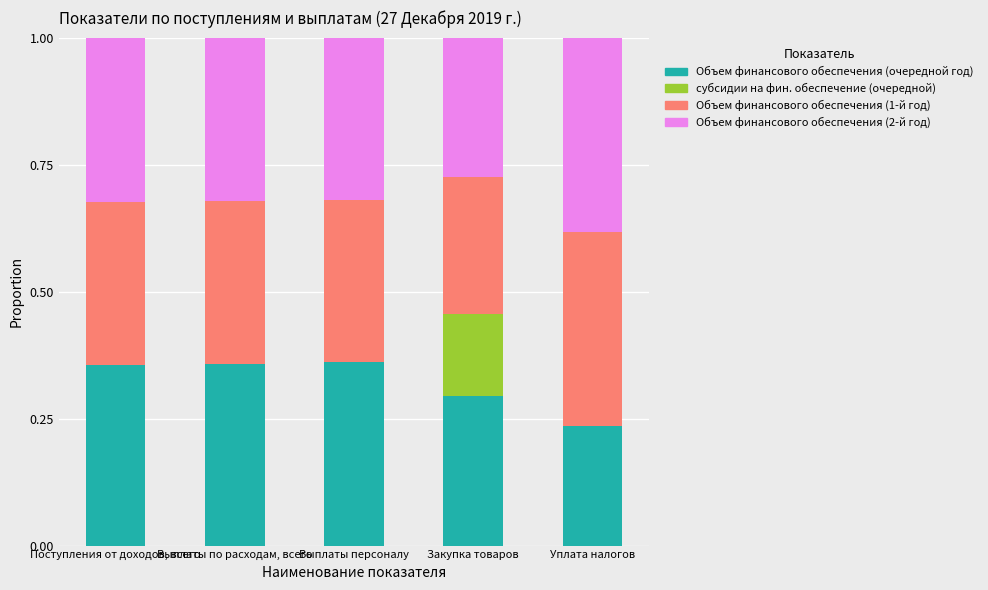

What is the total value across all series at Выплаты персоналу?

1.0